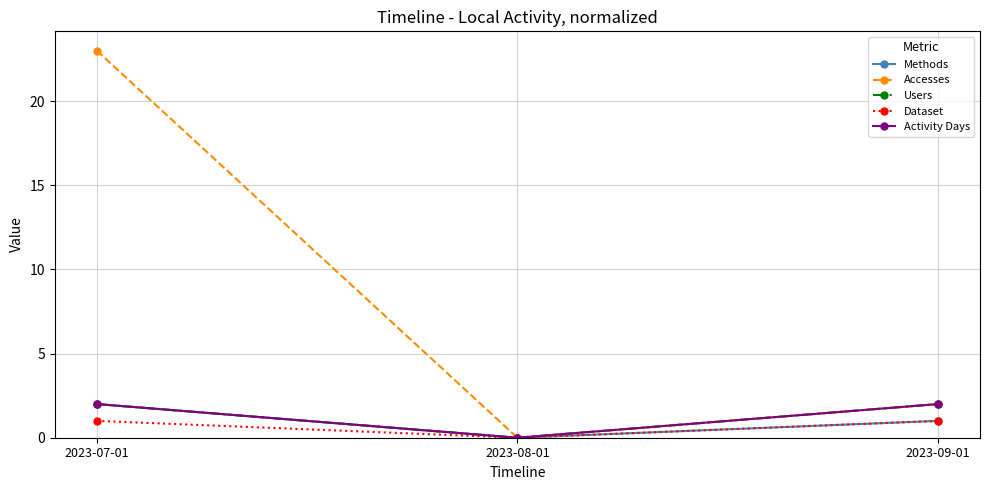

Which series changed the most between 2023-07-01 and 2023-08-01?

Accesses